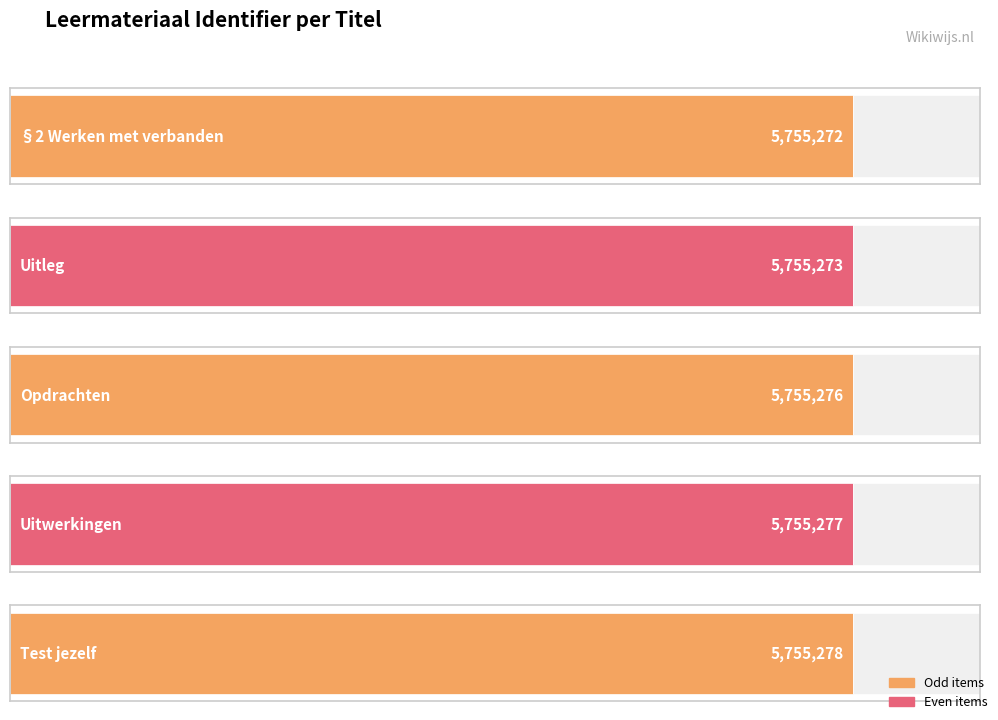

What is the value of the 2nd bar from the left?

5755273